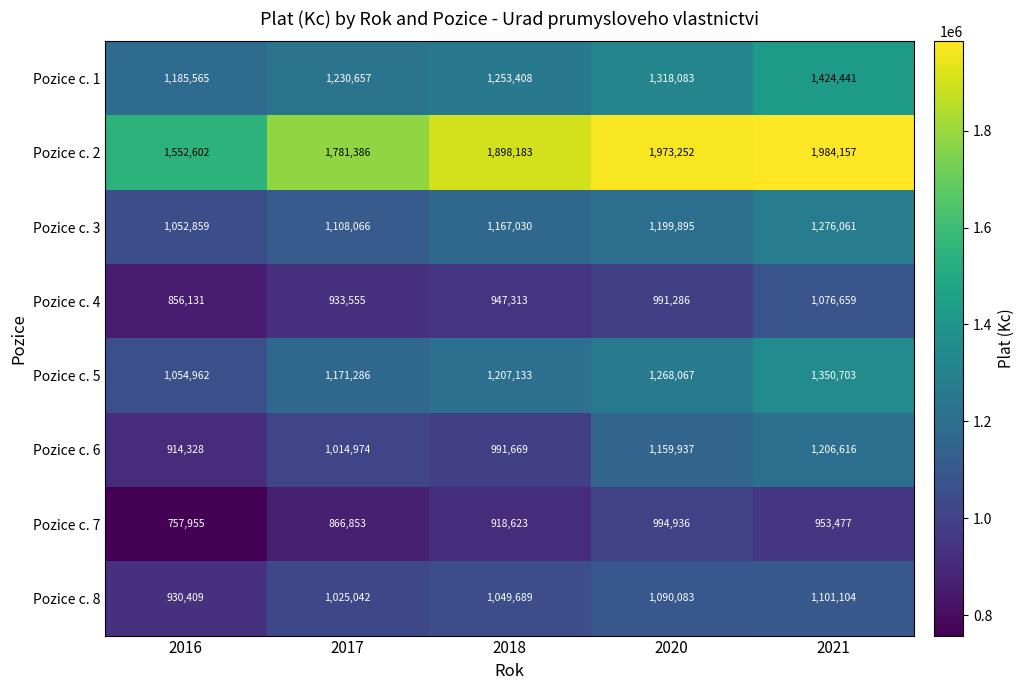

Between 2018 and 2020, which series saw the biggest shift?

Pozice c. 6